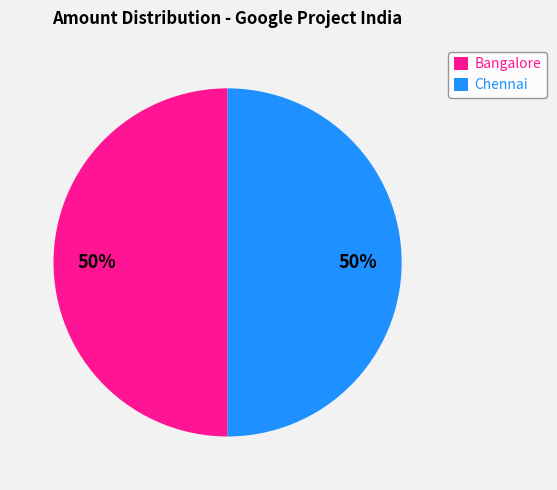

To the nearest percent, what percentage of the pie is Chennai?

50%